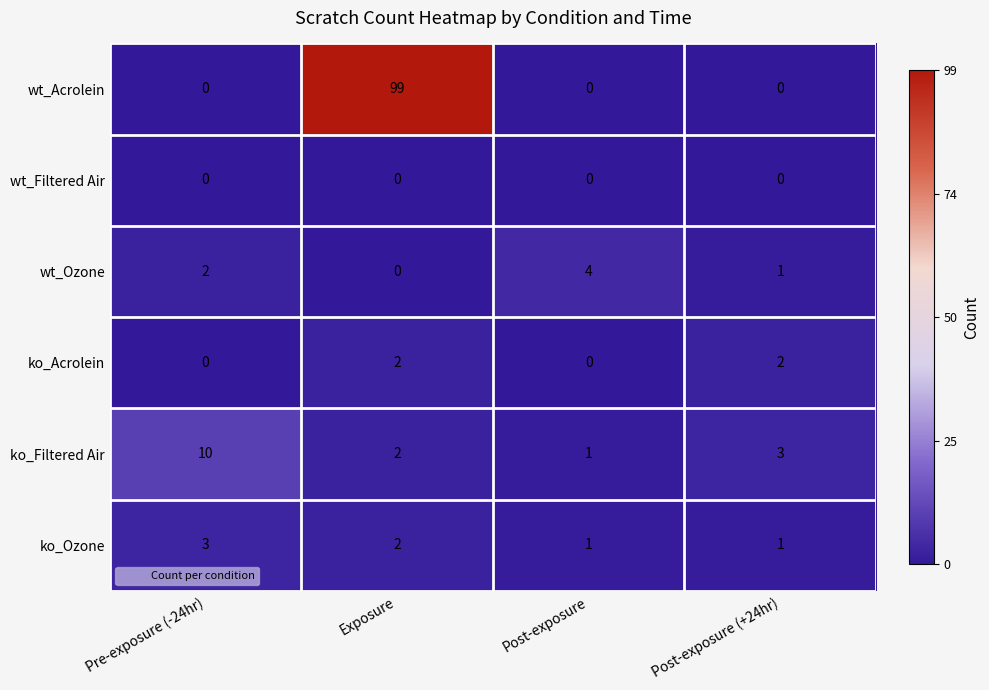

Reading left to right, extract all data points from this chart.

wt_Acrolein: Pre-exposure (-24hr)=0	Exposure=99	Post-exposure=0	Post-exposure (+24hr)=0
wt_Filtered Air: Pre-exposure (-24hr)=0	Exposure=0	Post-exposure=0	Post-exposure (+24hr)=0
wt_Ozone: Pre-exposure (-24hr)=2	Exposure=0	Post-exposure=4	Post-exposure (+24hr)=1
ko_Acrolein: Pre-exposure (-24hr)=0	Exposure=2	Post-exposure=0	Post-exposure (+24hr)=2
ko_Filtered Air: Pre-exposure (-24hr)=10	Exposure=2	Post-exposure=1	Post-exposure (+24hr)=3
ko_Ozone: Pre-exposure (-24hr)=3	Exposure=2	Post-exposure=1	Post-exposure (+24hr)=1